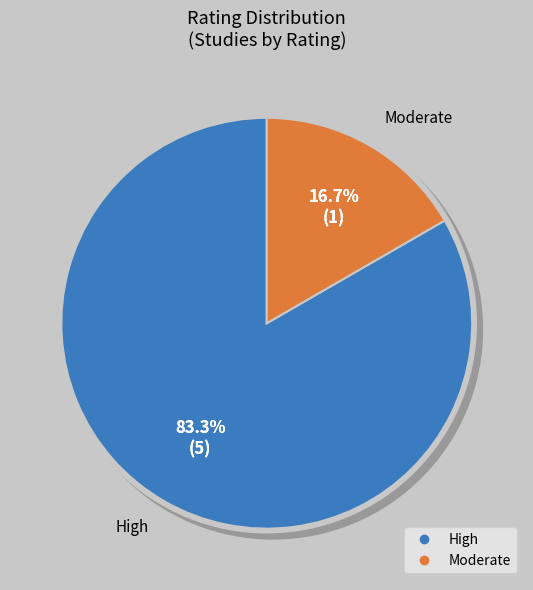

True or false: High accounts for 19% of the total.

False